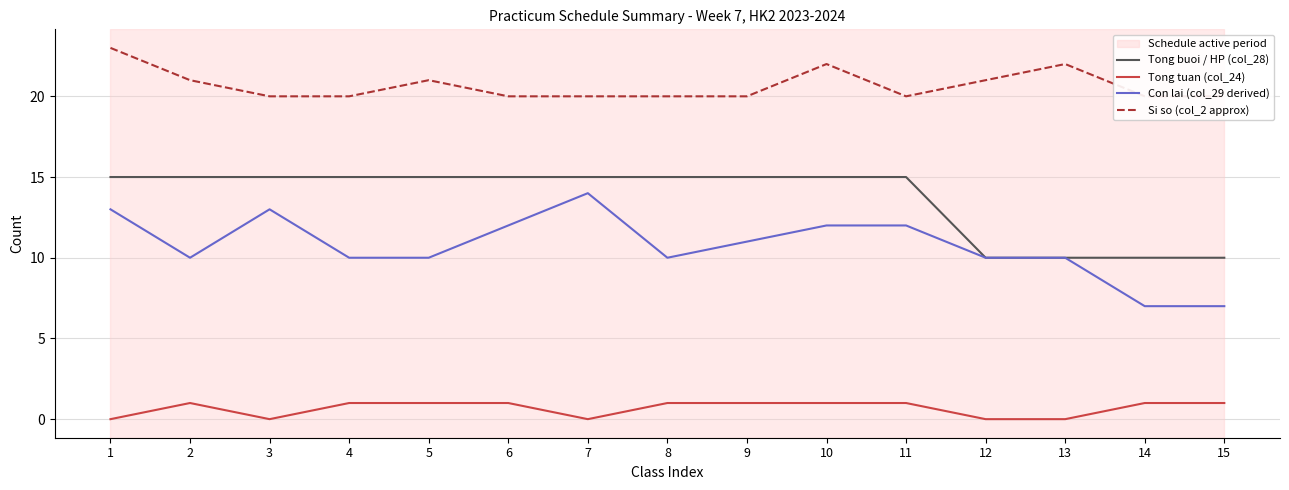

Is this an area chart (filled region under the line)?

No